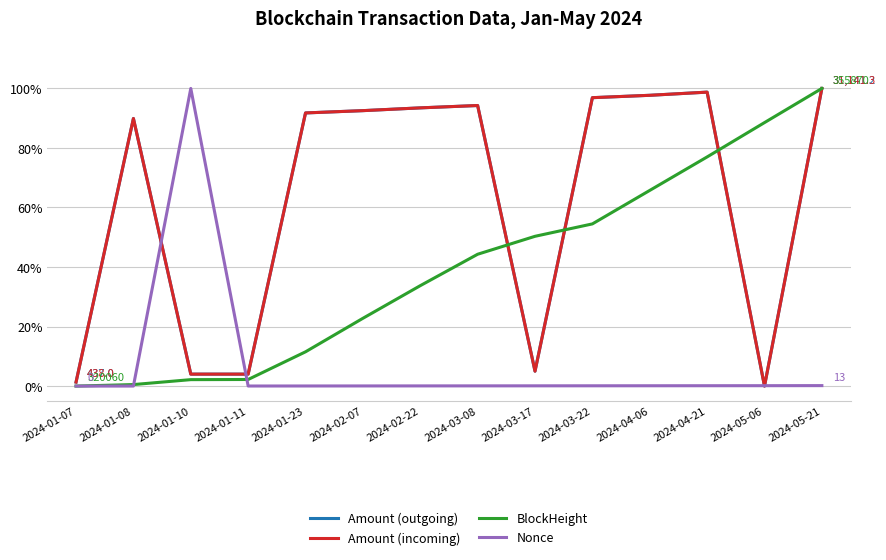

Is the value of Nonce at 2024-01-07 greater than the value of Amount (incoming) at 2024-03-08?

No